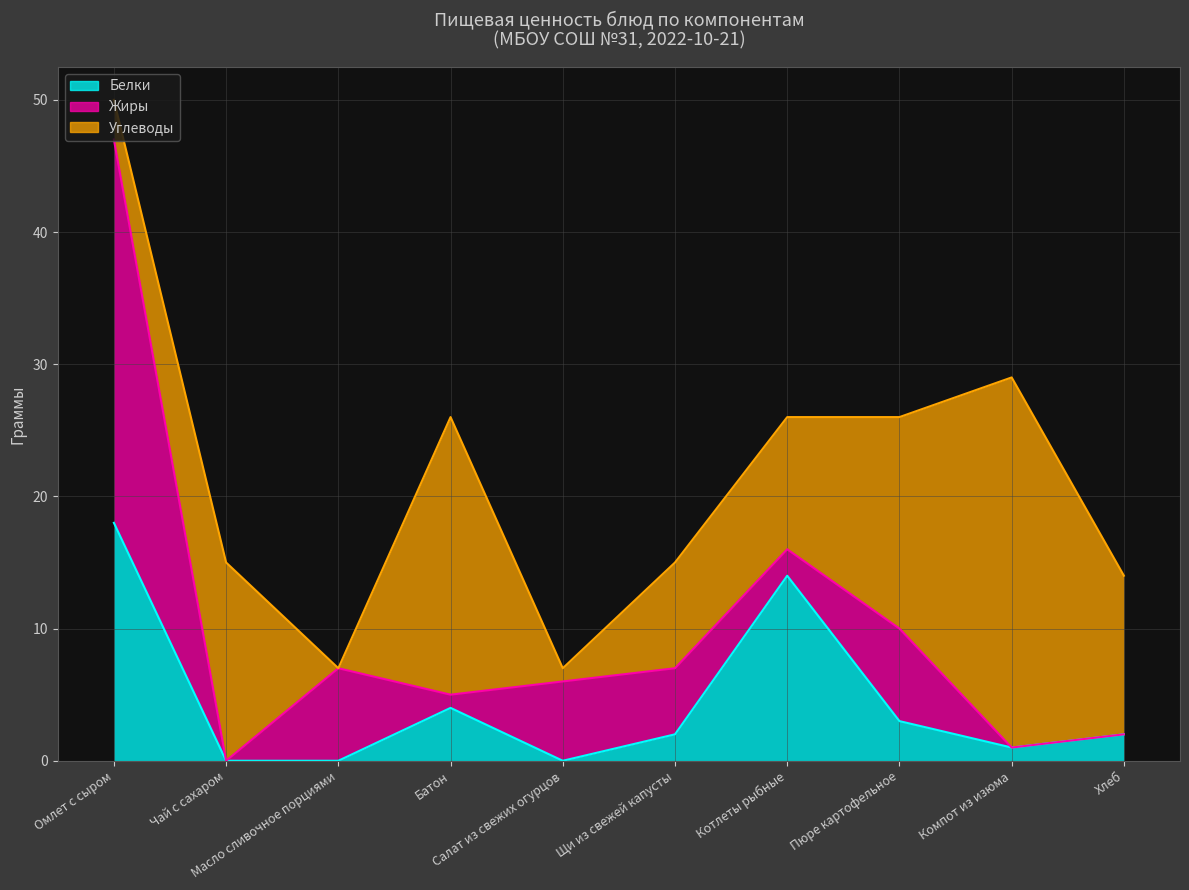

What is the total value across all series at Масло сливочное порциями?

7